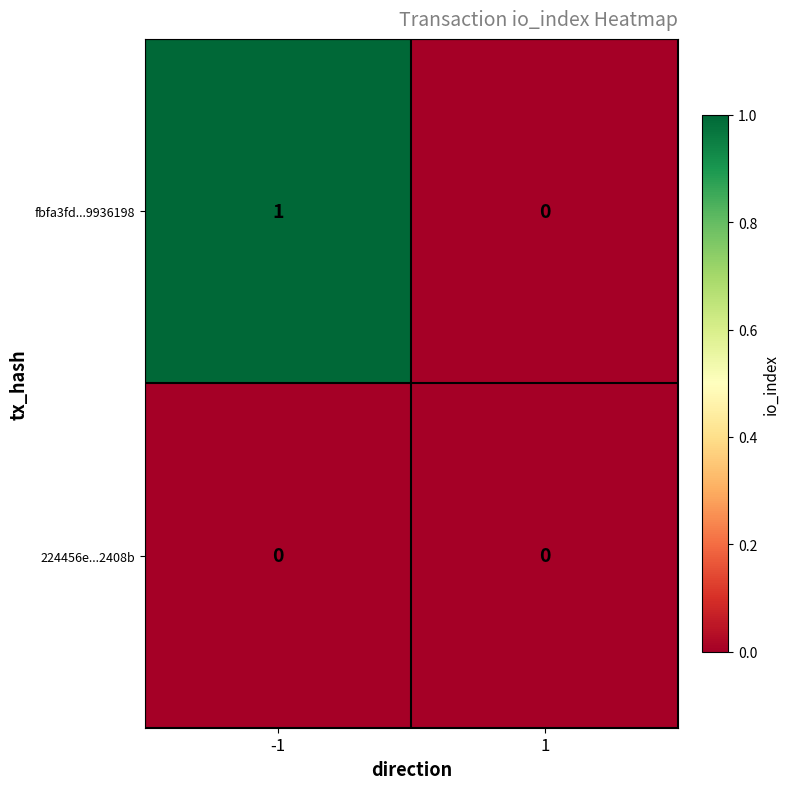

Which series has the largest range (max minus min)?

fbfa3fd...9936198